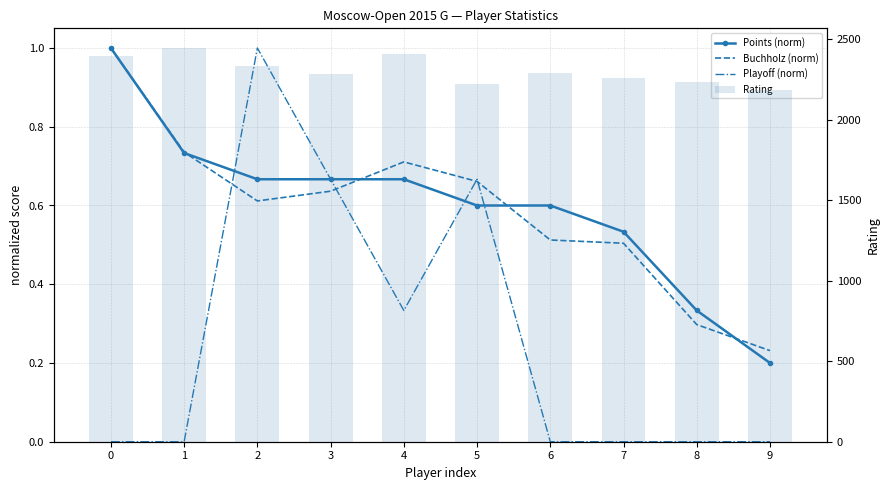

What is the sum of all Points (norm) values?

6.0